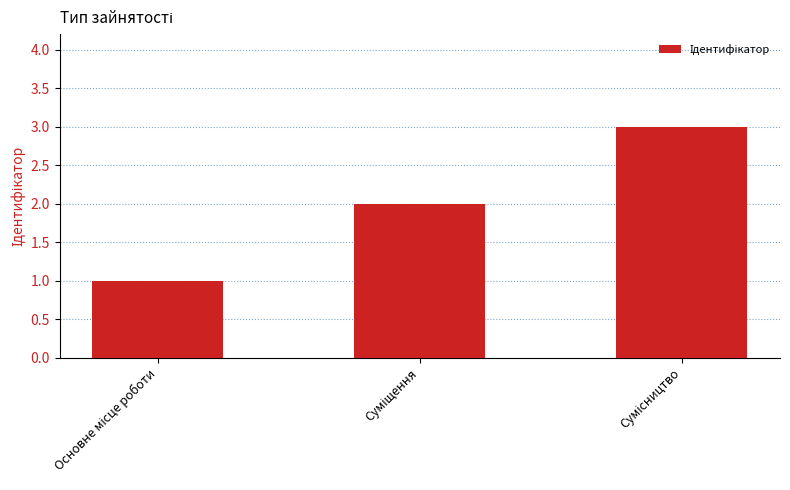

Count the number of data series in this chart.

1